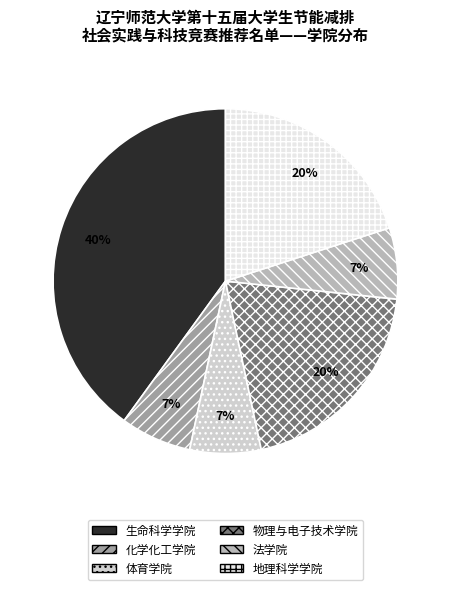

How many segments does this pie chart have?

6